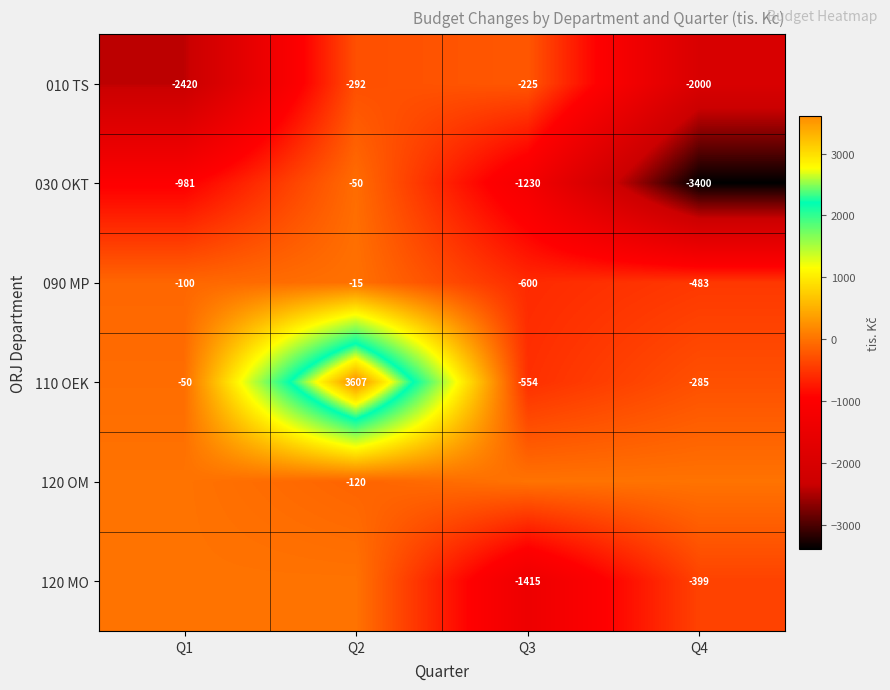

What is the difference between the maximum and minimum values in the 030 OKT series?

3350